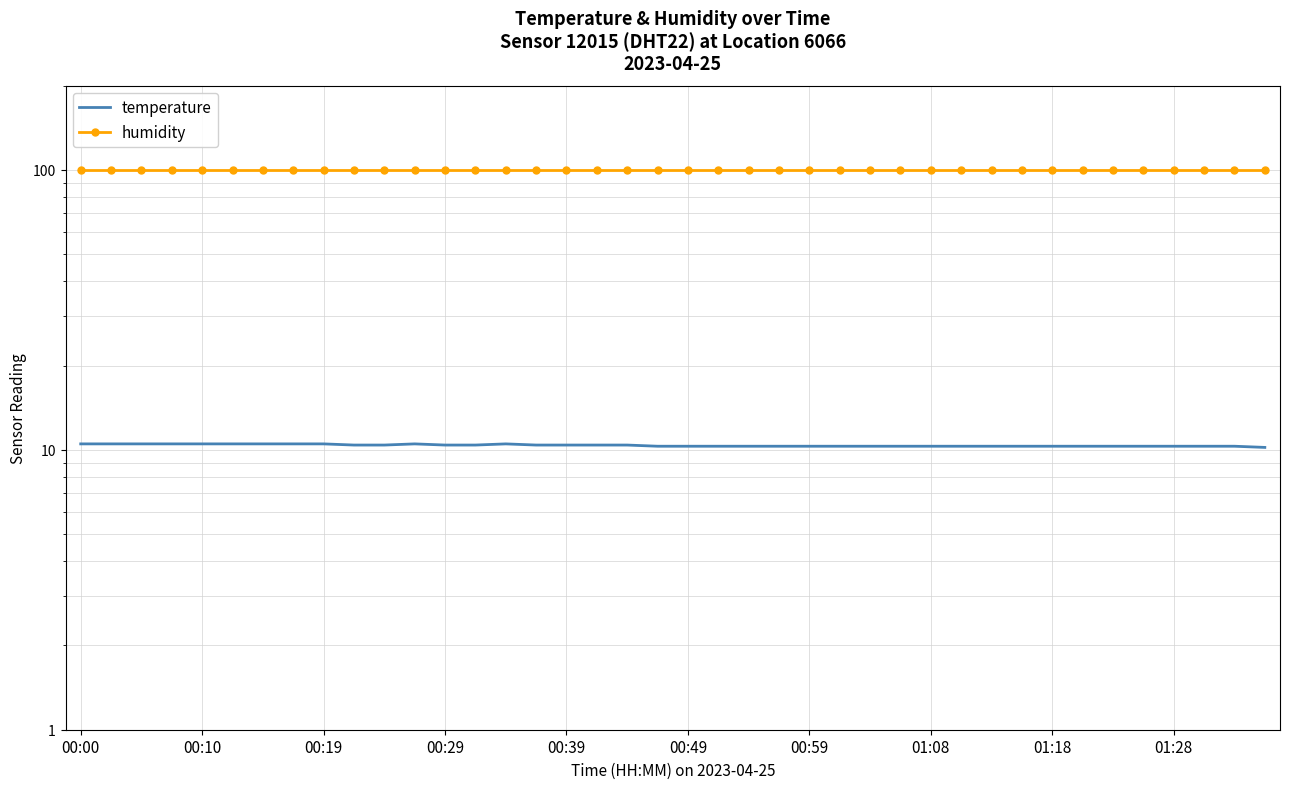

What is the sum of the humidity values at 24 and 27?

199.8